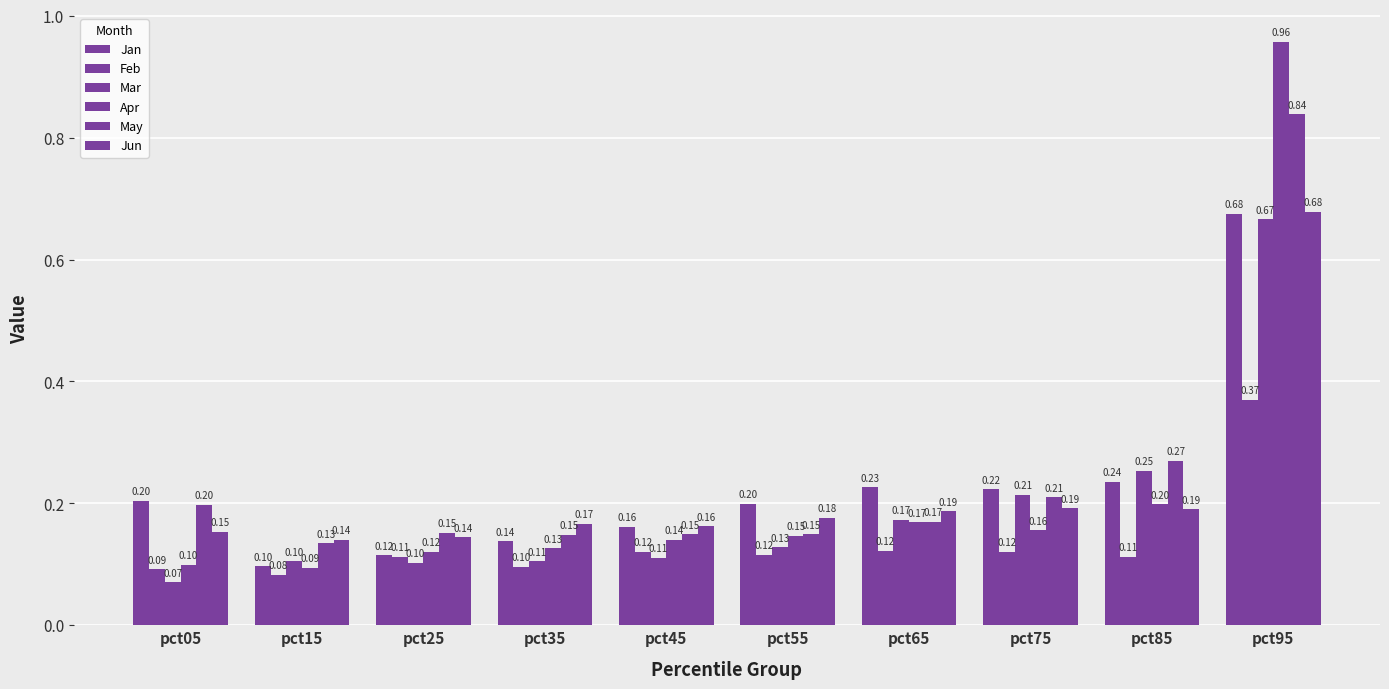

Is it true that Feb equals 0.1 at pct35?

True